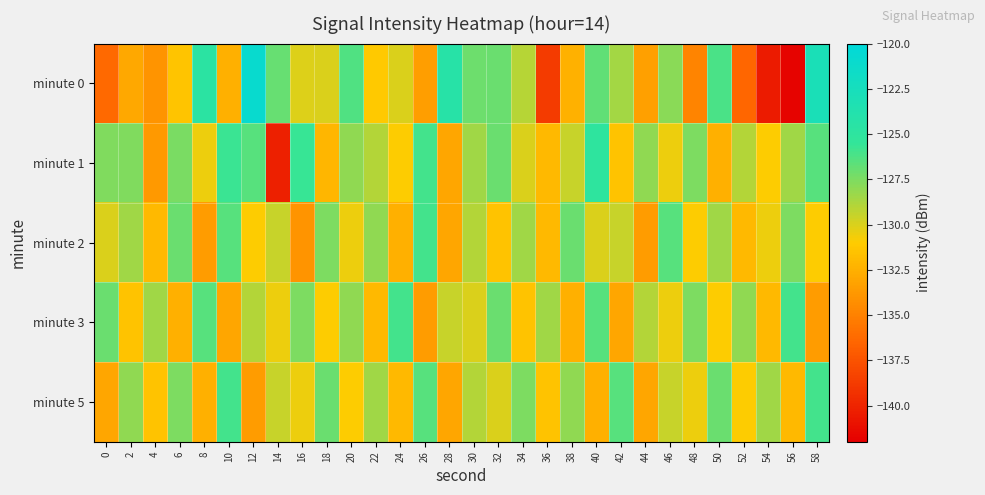

At which category is the sum across all series the highest?

58